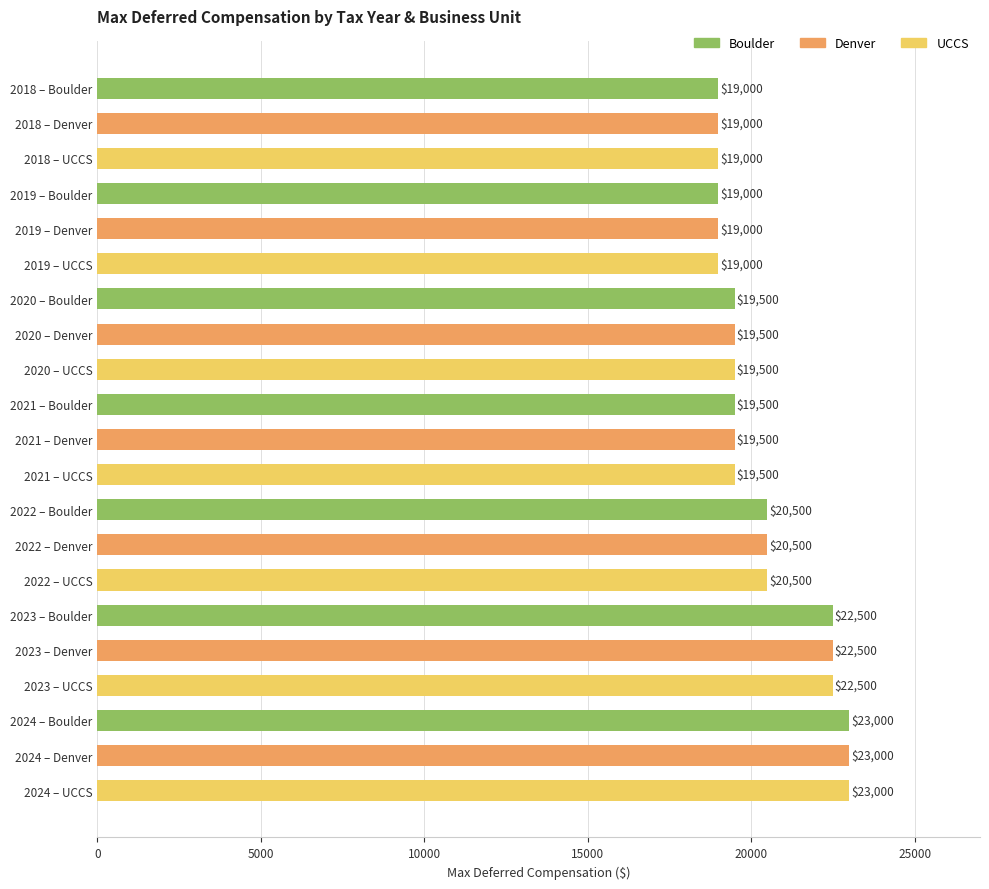

What is the difference between the second highest and second lowest values?

4000